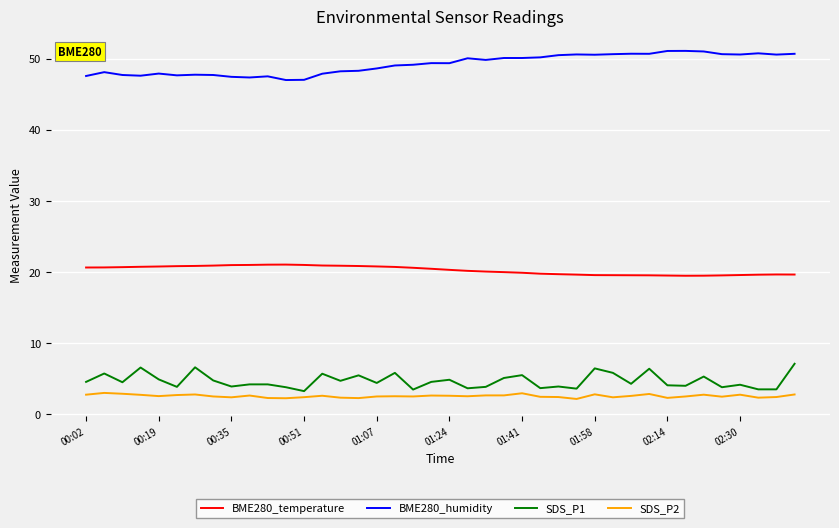

Which series has the largest total across all categories?

BME280_humidity